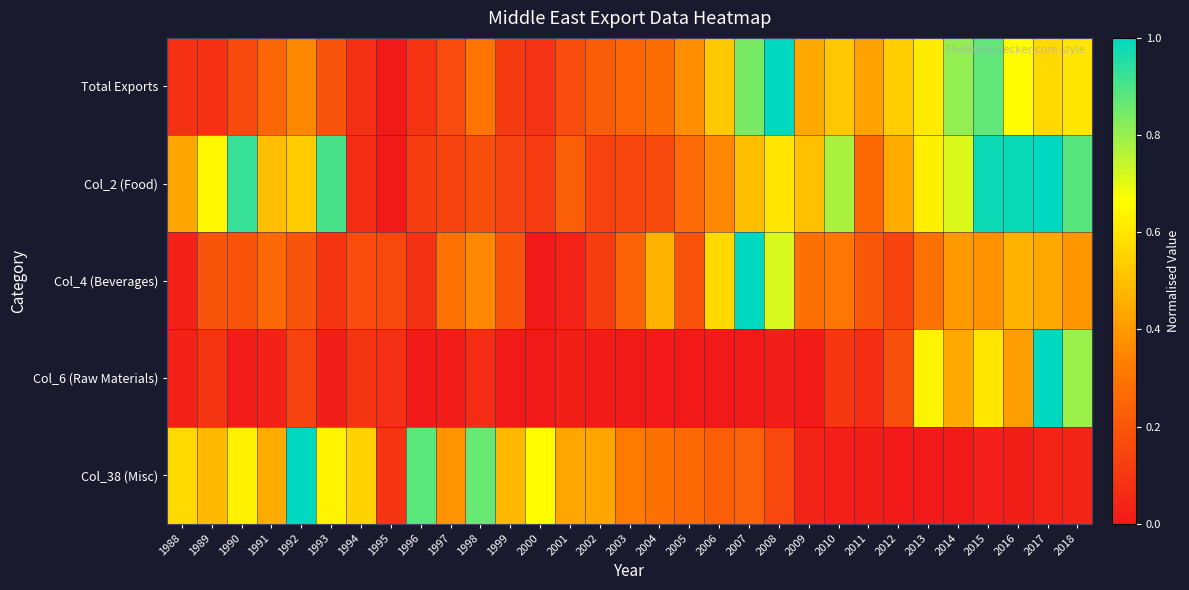

Rank the series by their maximum value, from highest to lowest.

Total Exports, Col_2 (Food), Col_4 (Beverages), Col_6 (Raw Materials), Col_38 (Misc)